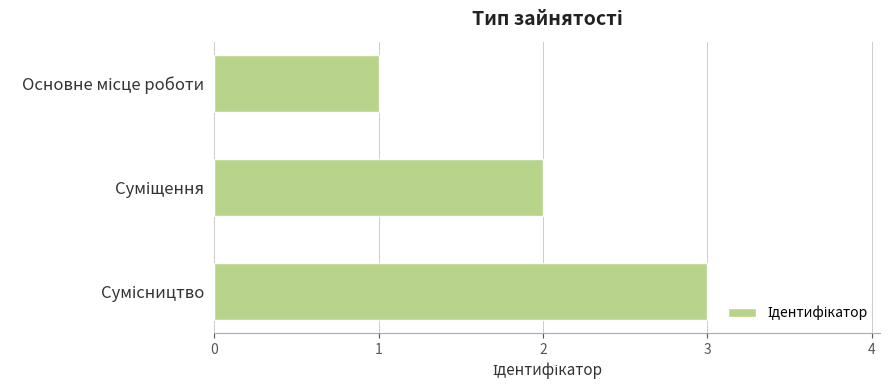

What is the sum of all values?

6